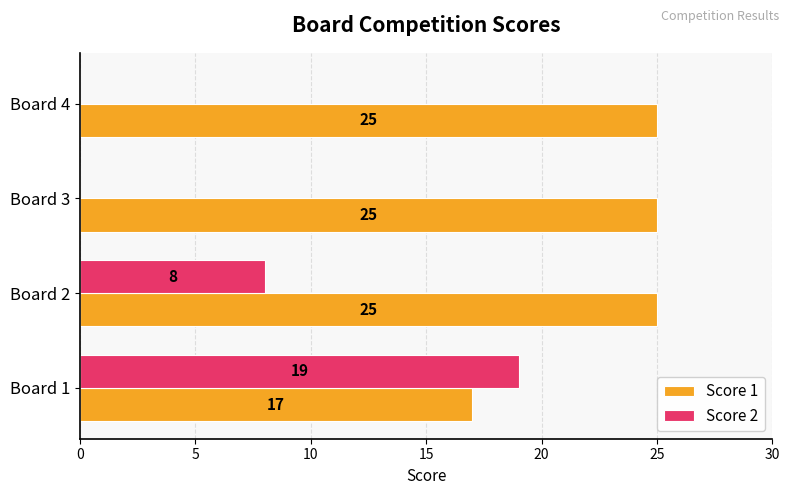

Between Board 1 and Board 4, which series saw the biggest shift?

Score 2